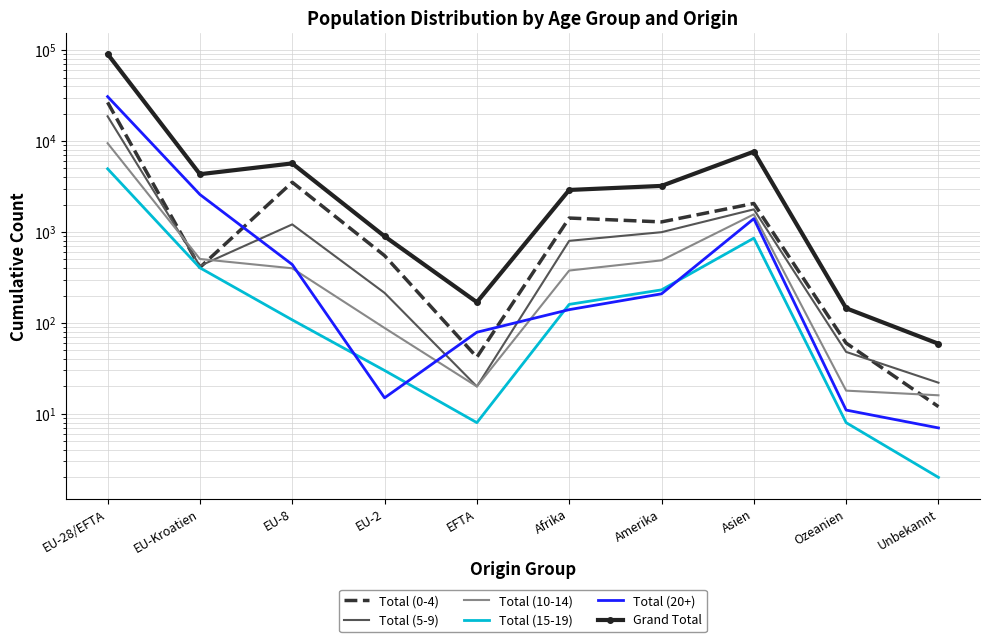

Which has a higher value, EFTA or Afrika?

Afrika